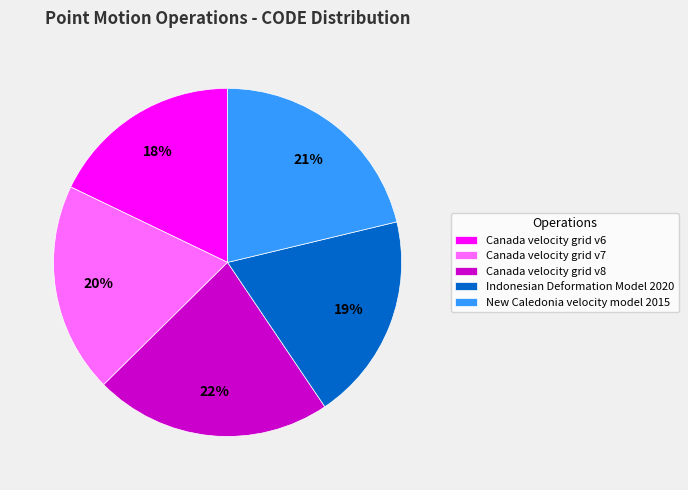

Is it true that Indonesian Deformation Model 2020 is 7% of the pie?

False